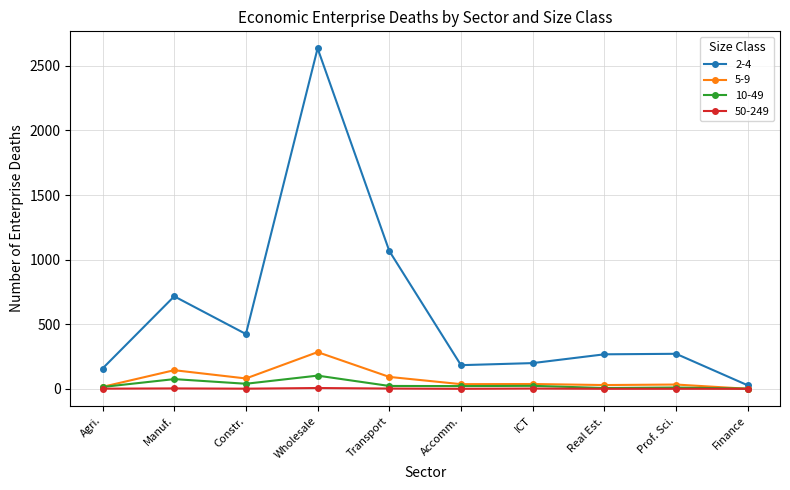

What is the difference between the second highest and minimum values in the 5-9 series?

144